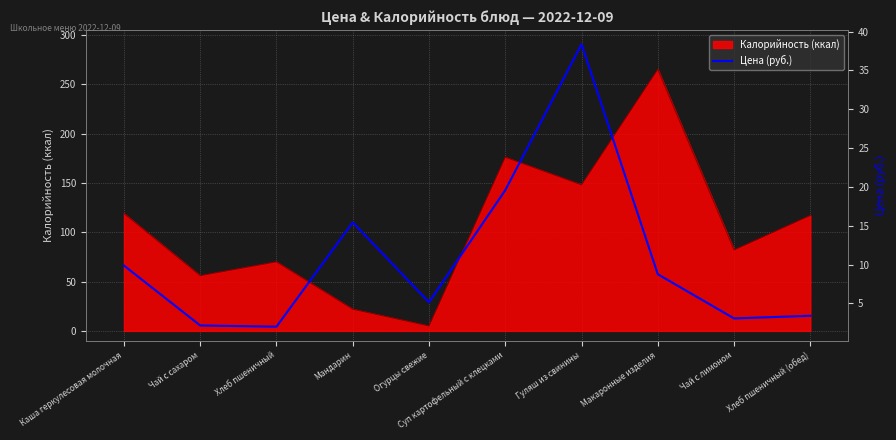

What is the highest value of the Калорийность (ккал) series?

265